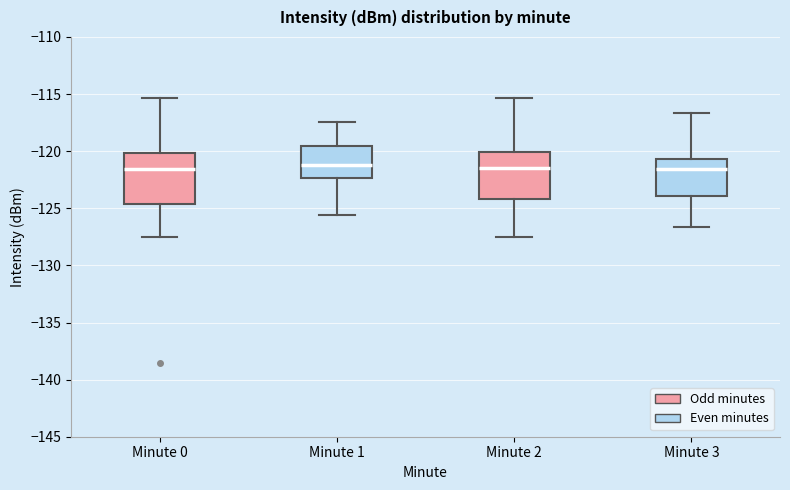

Where does the upper whisker of the box for Minute 3 end on the y-axis? The values are not printed on the chart, so give them approximately, as read against the axis.

-116.5